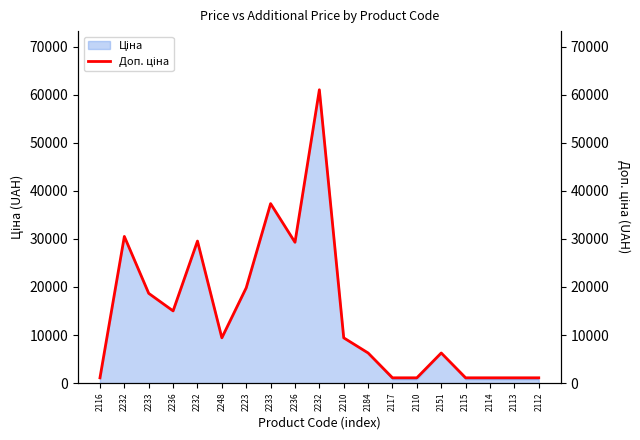

At which category does the chart reach its minimum across all series?

2116